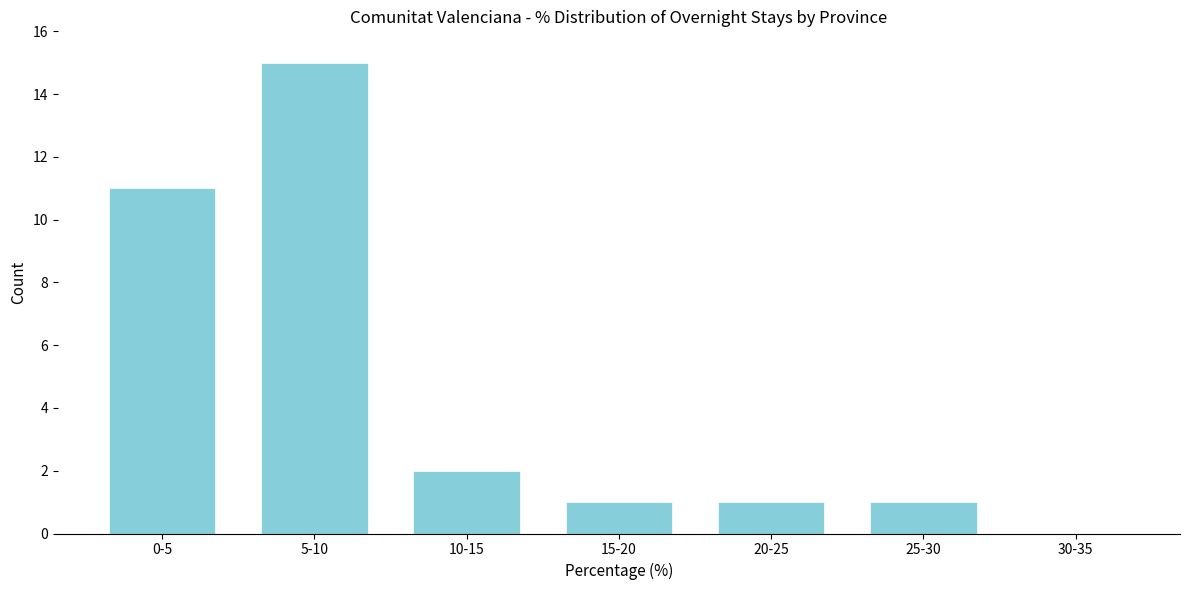

Reading right to left, transcribe all the data shown in this chart.

30-35=0	25-30=1	20-25=1	15-20=1	10-15=2	5-10=15	0-5=11